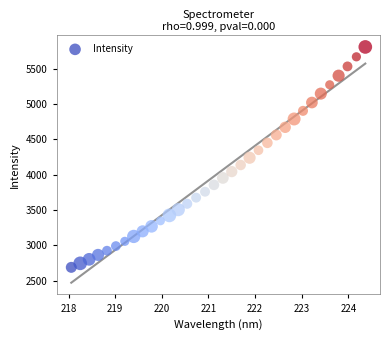

What is the range of X values (max minus min)?

6.3